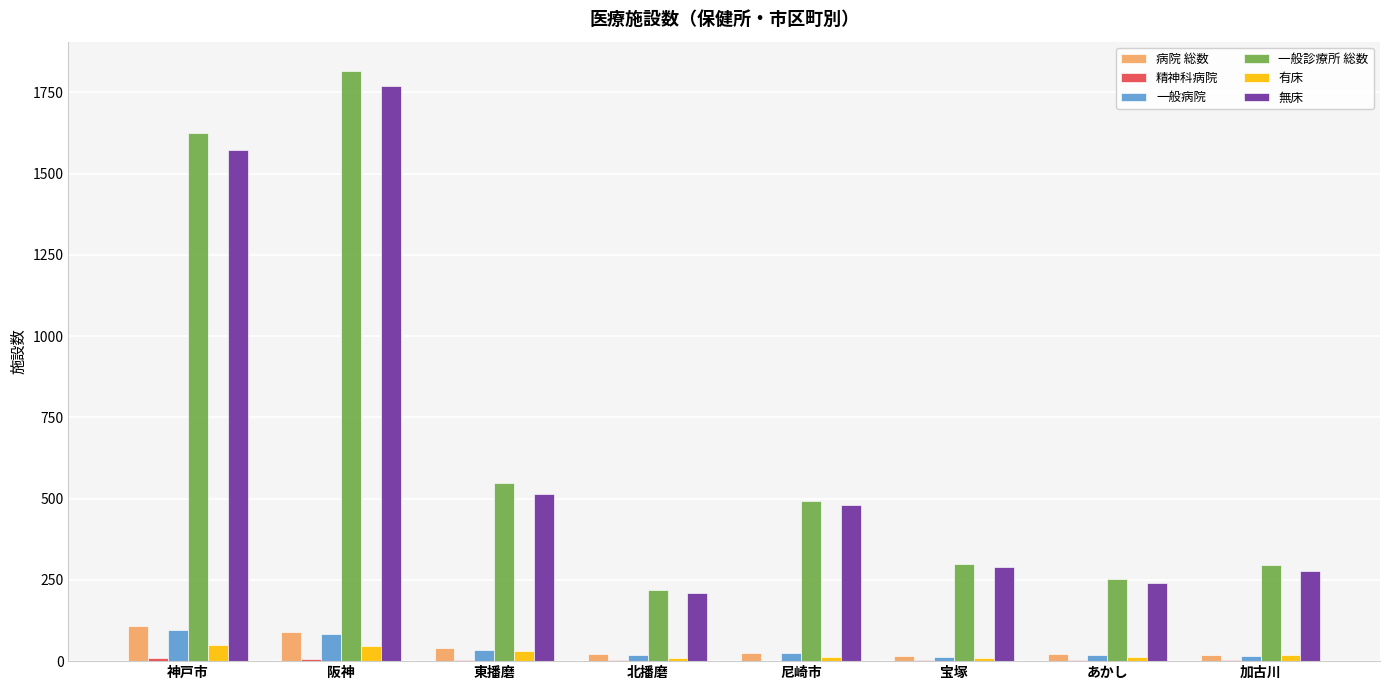

How many groups of bars are there?

8